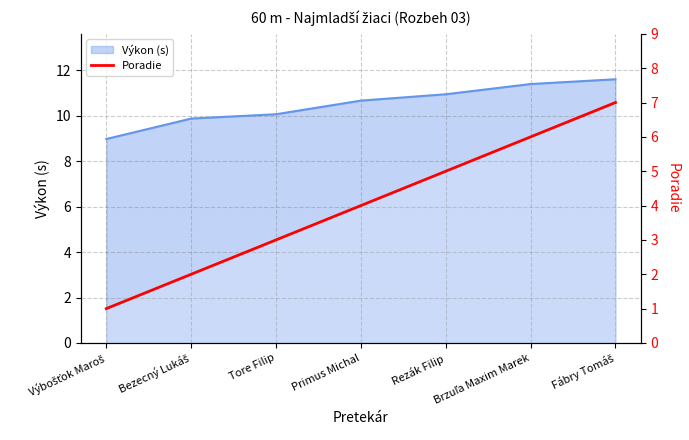

List the labels in order of value, smallest first.

Výbošťok Maroš, Bezecný Lukáš, Tore Filip, Primus Michal, Rezák Filip, Brzuľa Maxim Marek, Fábry Tomáš